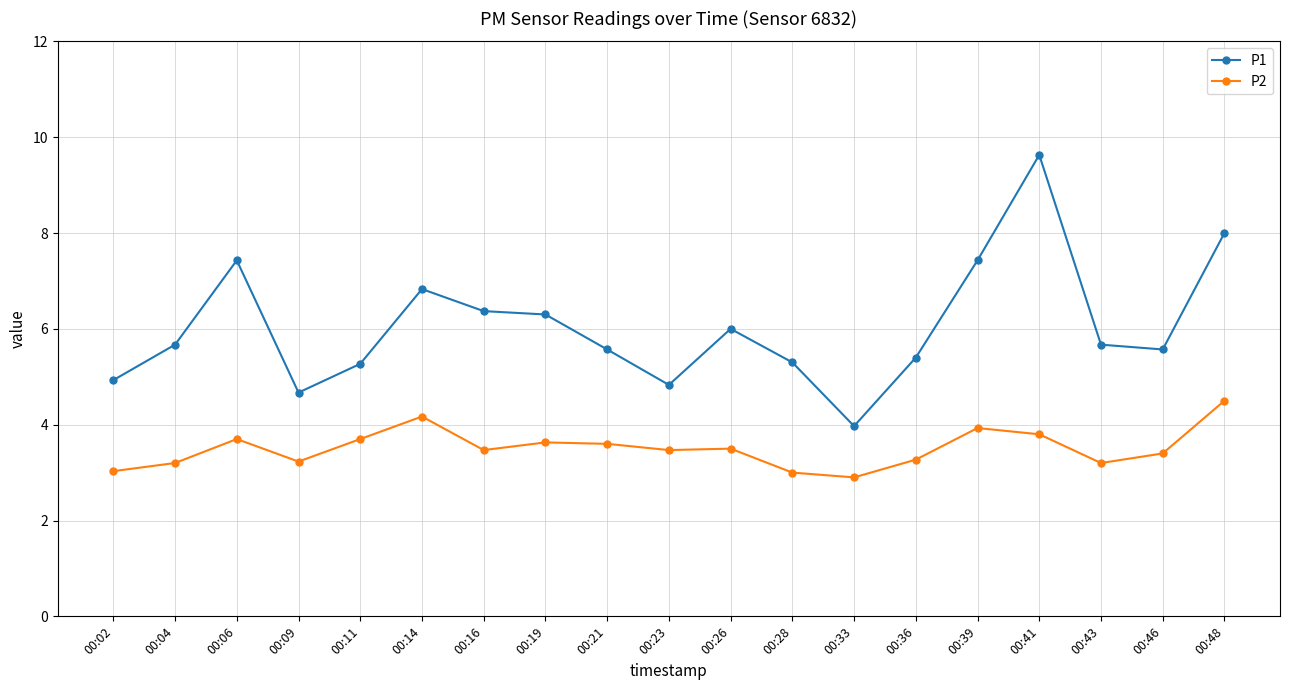

What is the greatest value displayed?

9.6